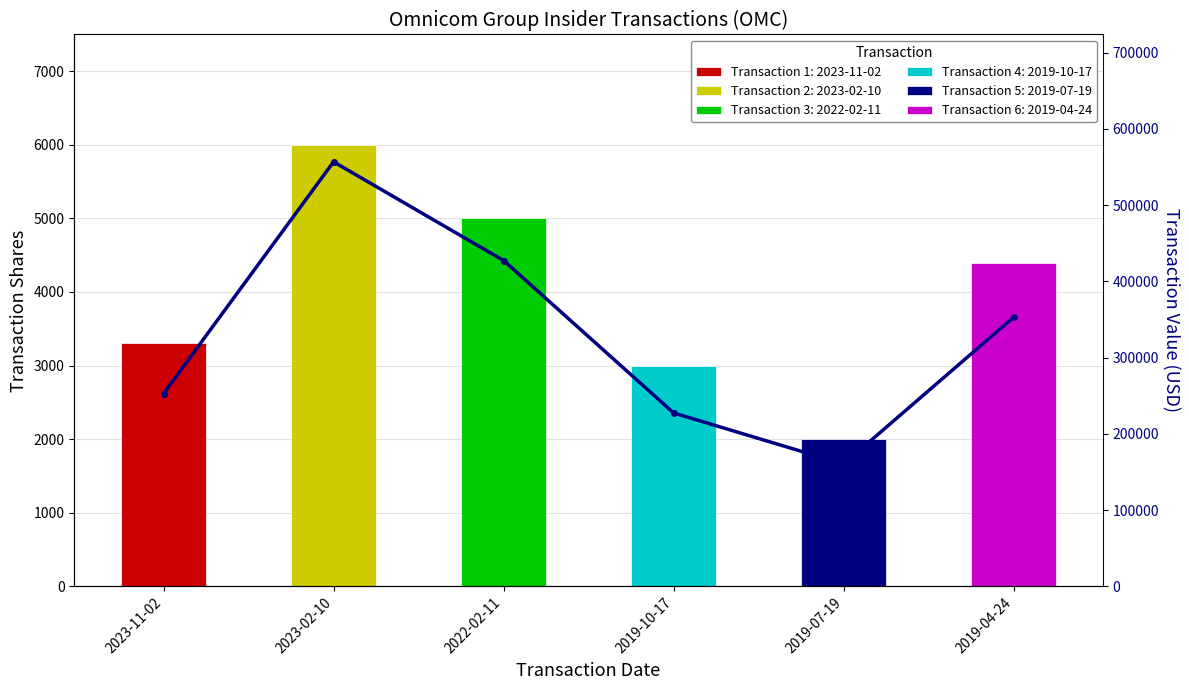

True or false: the data shows 498648 at 2019-04-24.

False